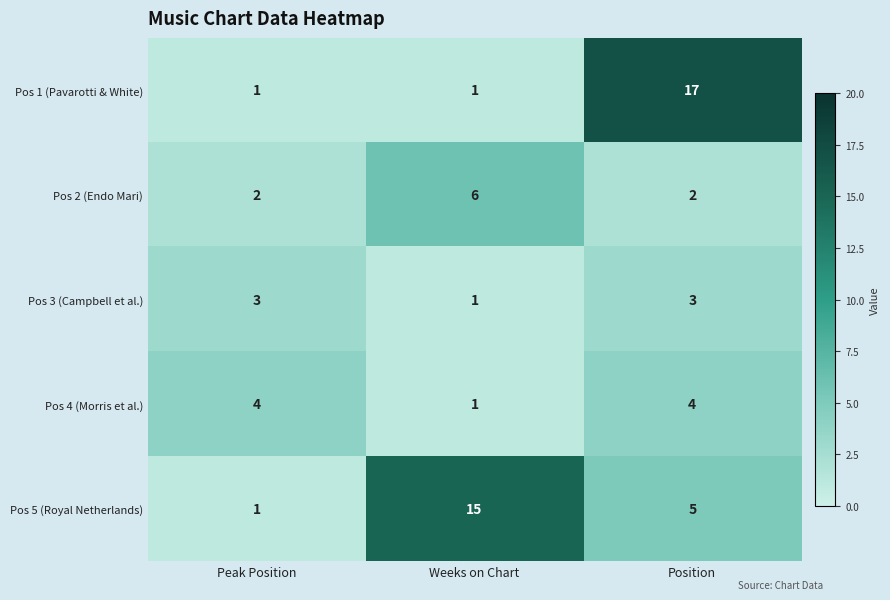

Count the Pos 4 (Morris et al.) values in the range 1 to 4.

3